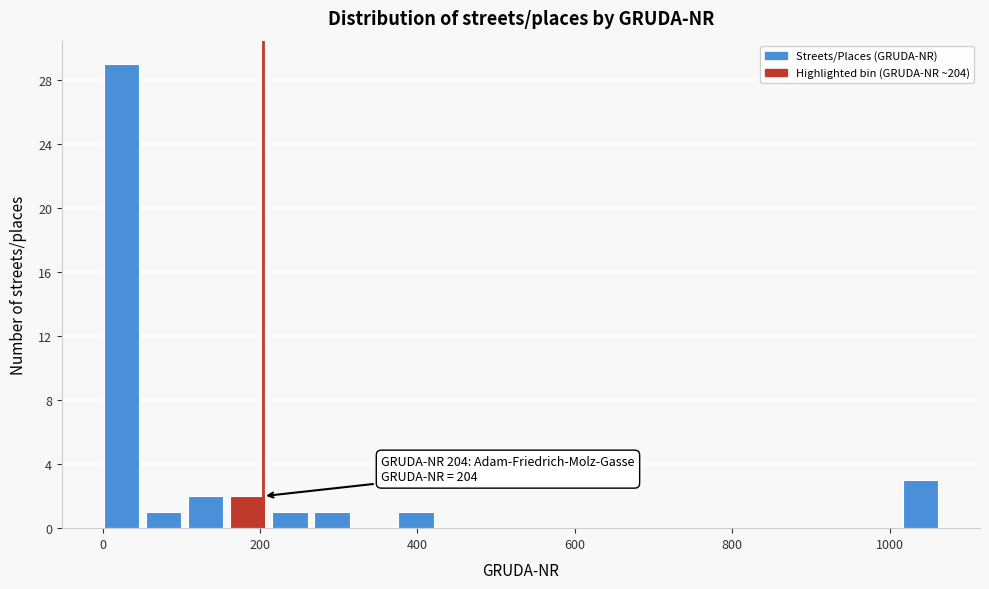

Around what value on the x-axis is the tallest bar? Give the approximate position of its centre, as read against the axis.

20